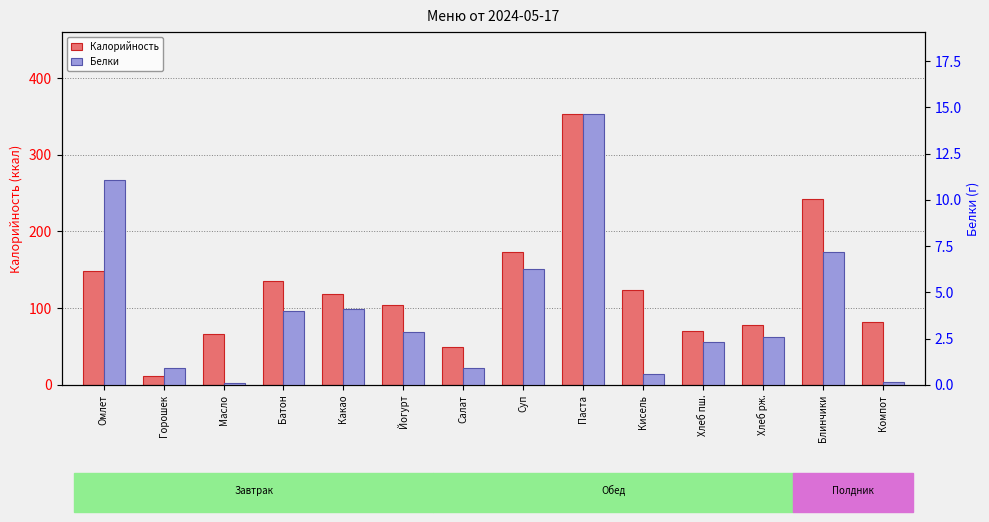

Is it true that Калорийность equals 49.5 at Батон?

False